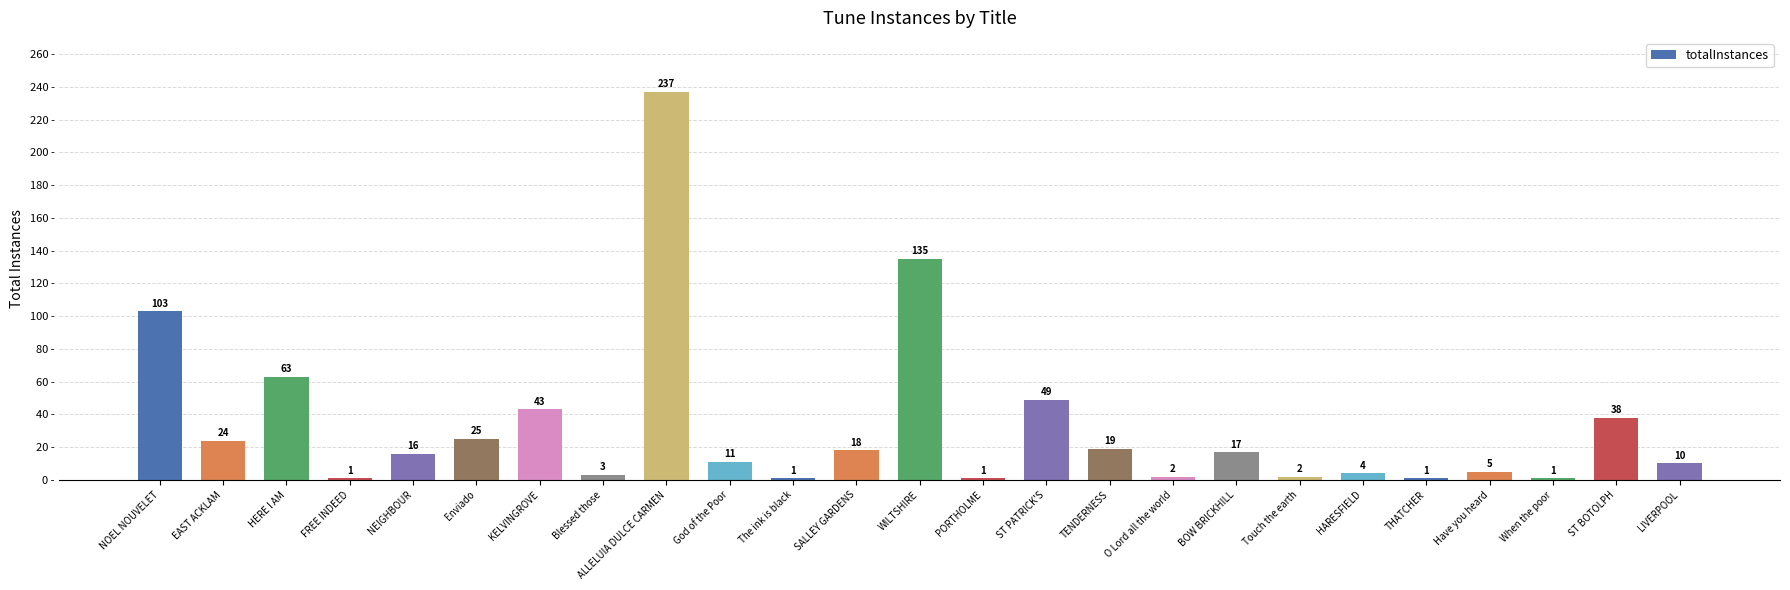

At which category does the chart reach its peak across all series?

ALLELUIA DULCE CARMEN